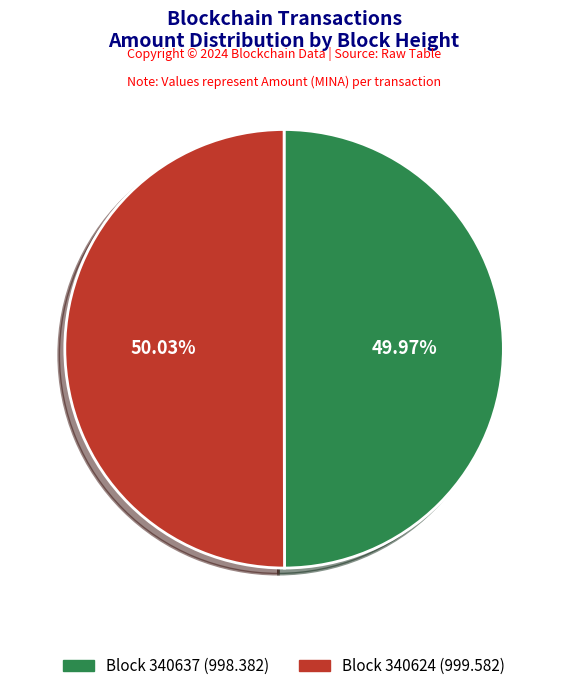

Is there a majority slice in this chart?

Yes